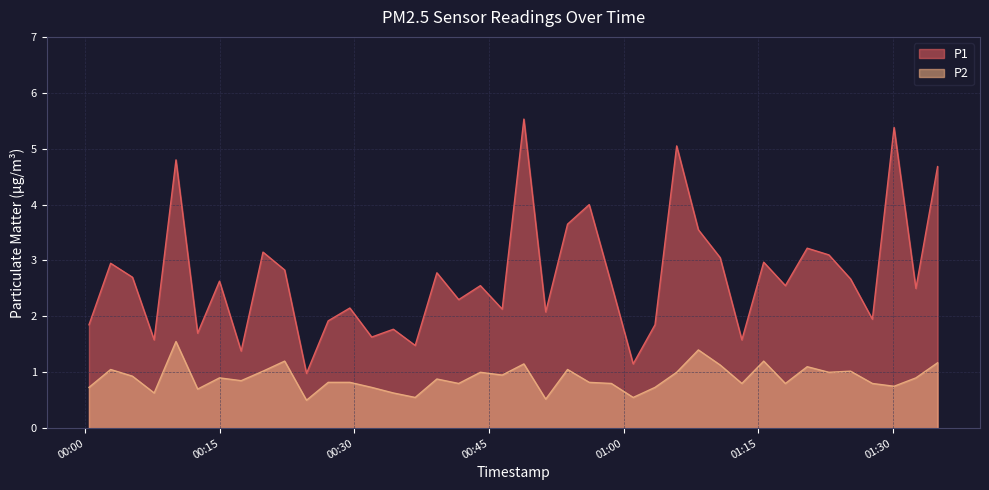

What is the value of the P1 point at the 23rd from the left?

3.6